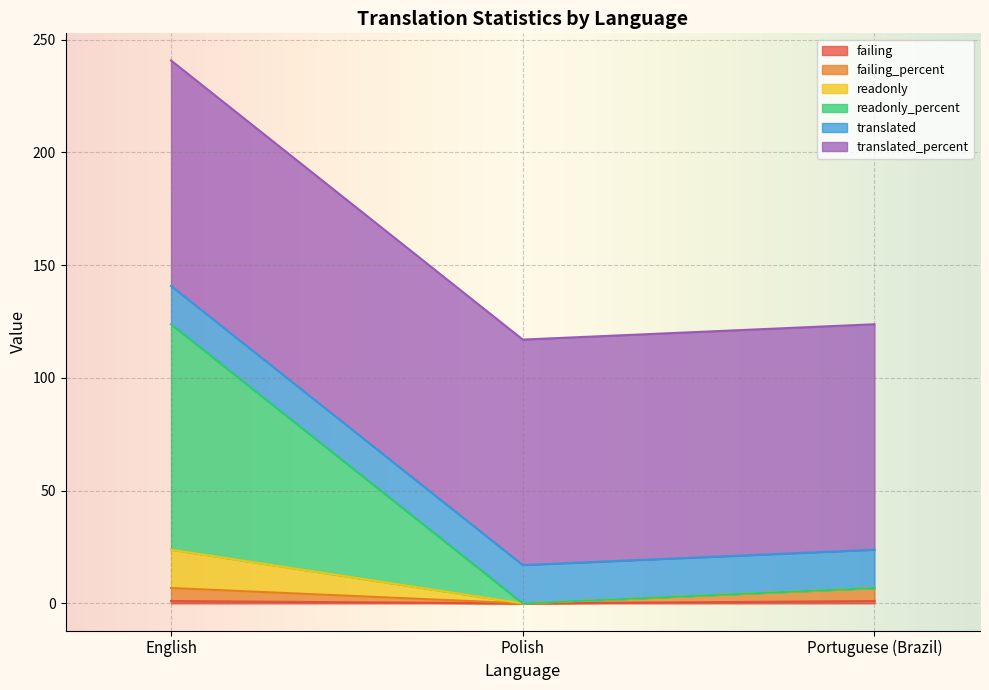

What position from the left is English?

1